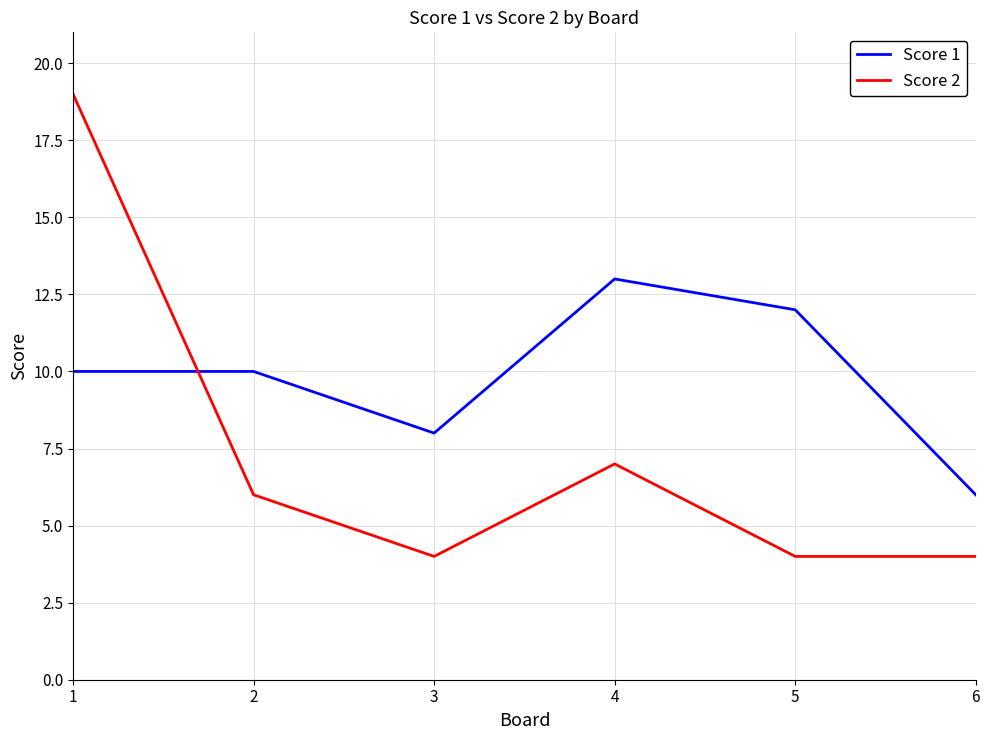

At which label is Score 2 closest to 11?

4